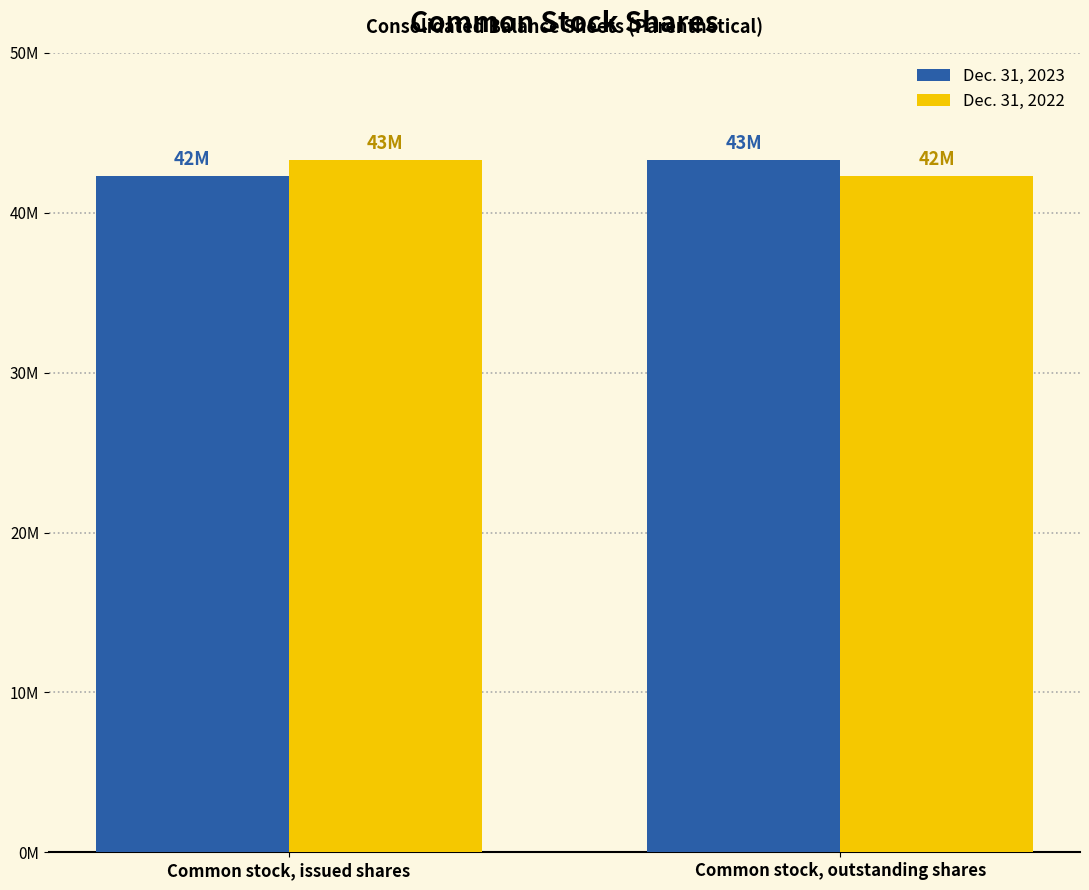

Reading left to right, transcribe all the data shown in this chart.

Dec. 31, 2023: Common stock, issued shares=42322000	Common stock, outstanding shares=43326000
Dec. 31, 2022: Common stock, issued shares=43326000	Common stock, outstanding shares=42322000